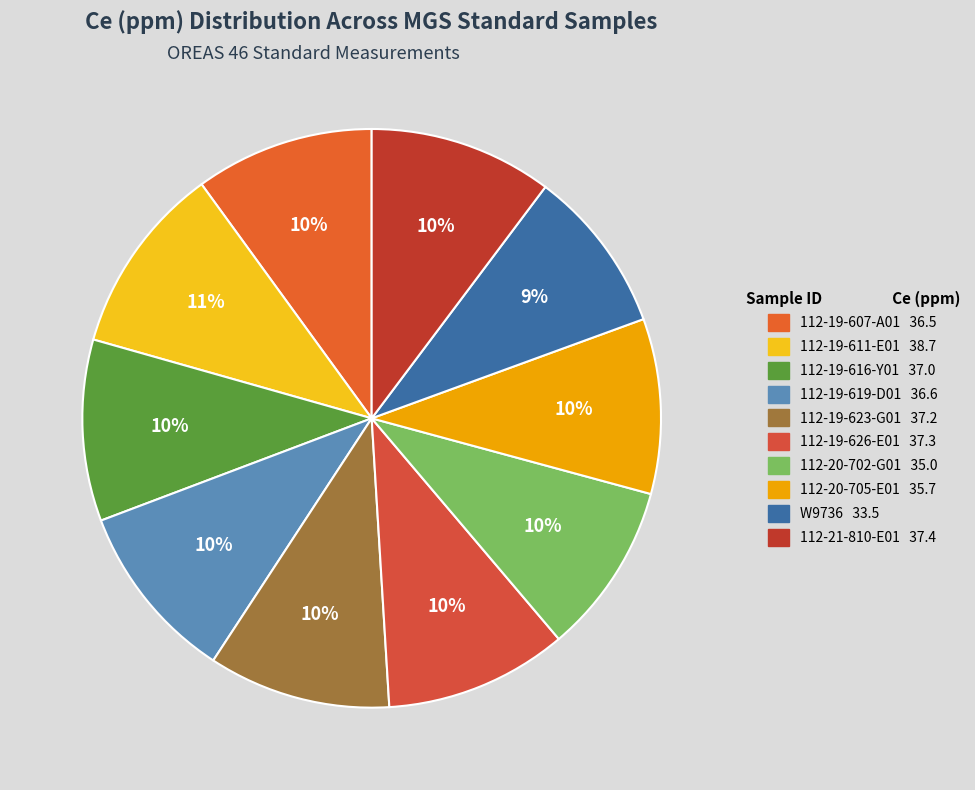

Approximately how many times larger is the value at 112-19-626-E01 compared to 112-19-607-A01?

1.0